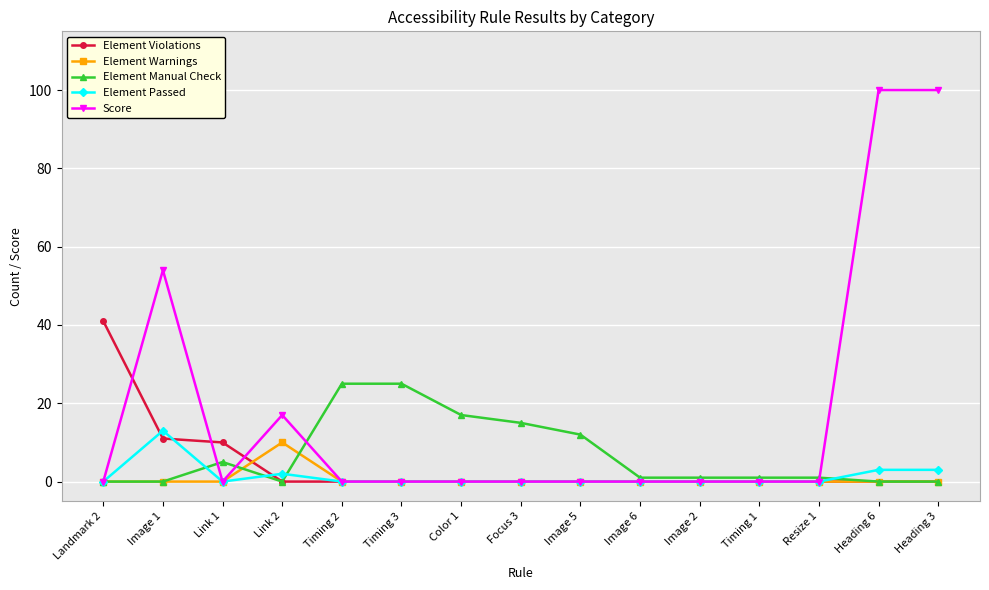

What position from the right is Heading 3?

1